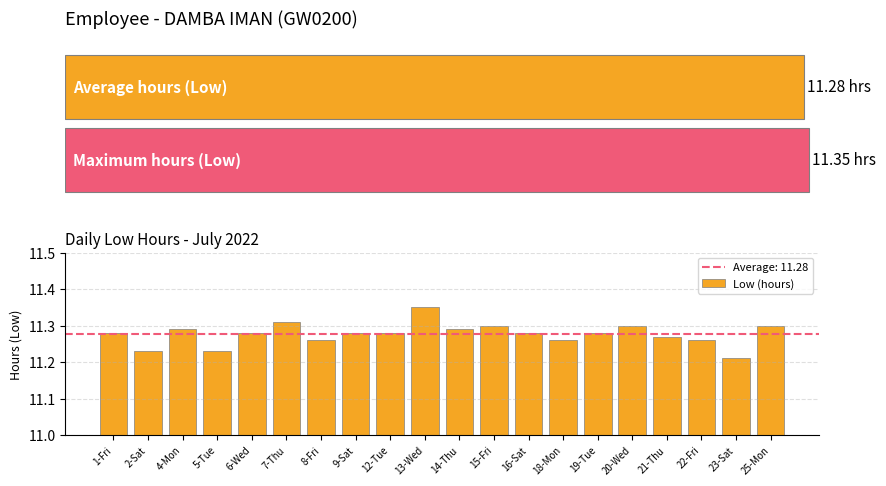

Does the chart contain any negative values?

No